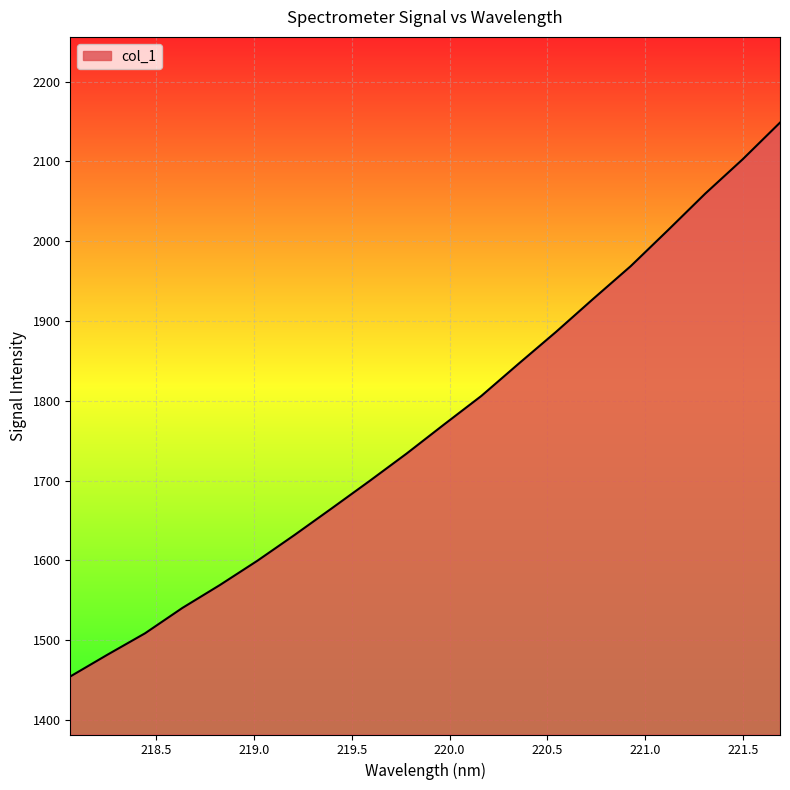

What is the smallest value displayed?

1454.5